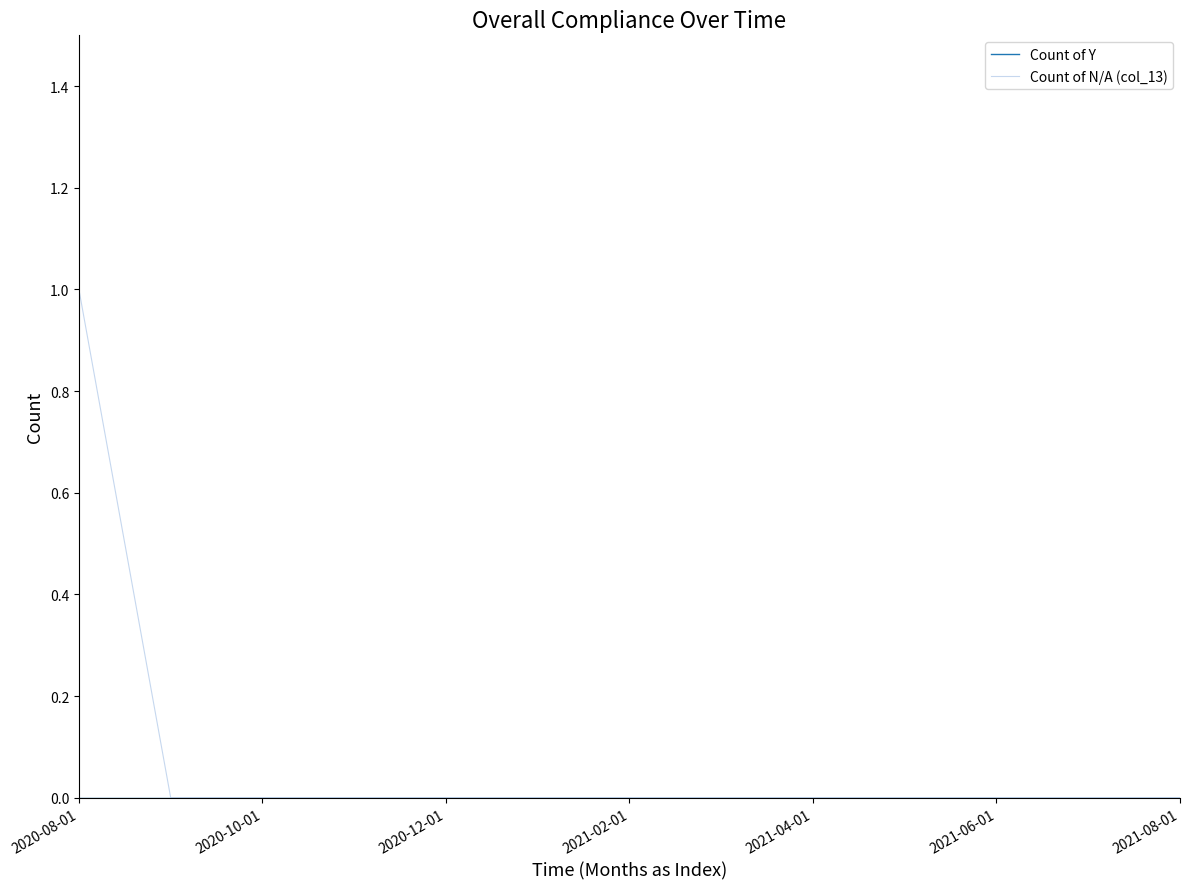

Which series has the largest total across all categories?

Count of N/A (col_13)